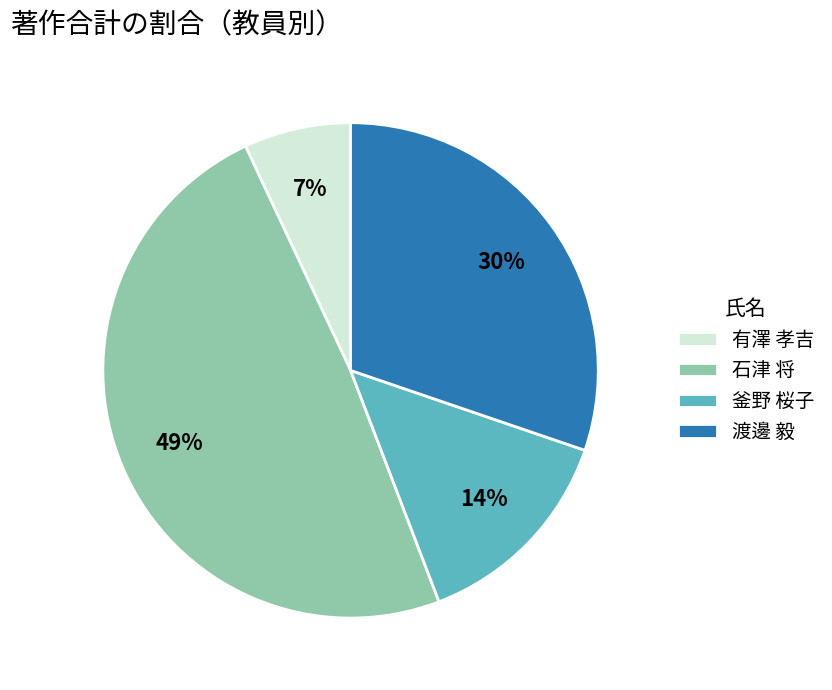

Is there any slice that represents more than half of the pie?

No